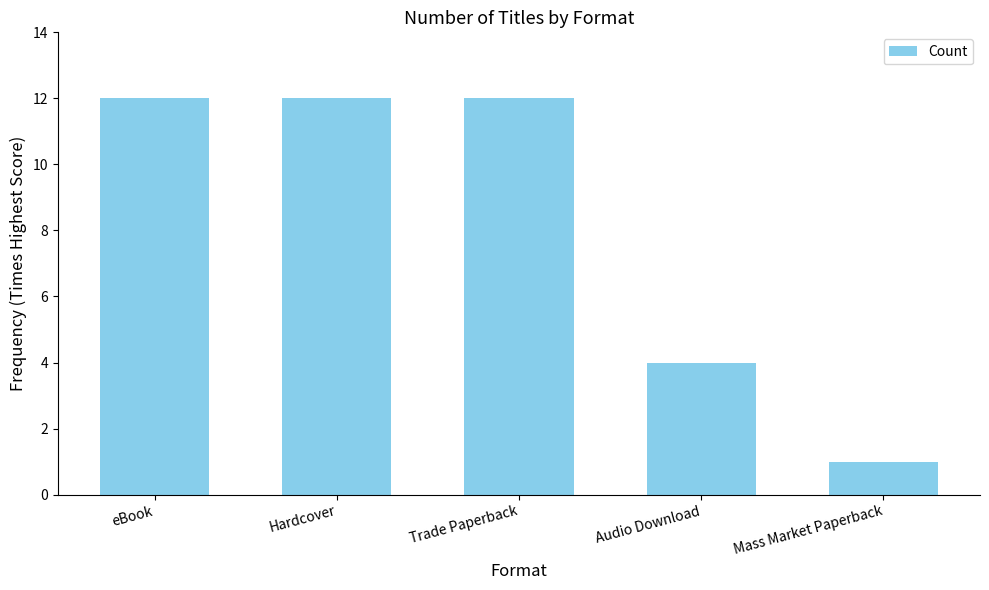

Is it true that the value at Mass Market Paperback is 0?

False